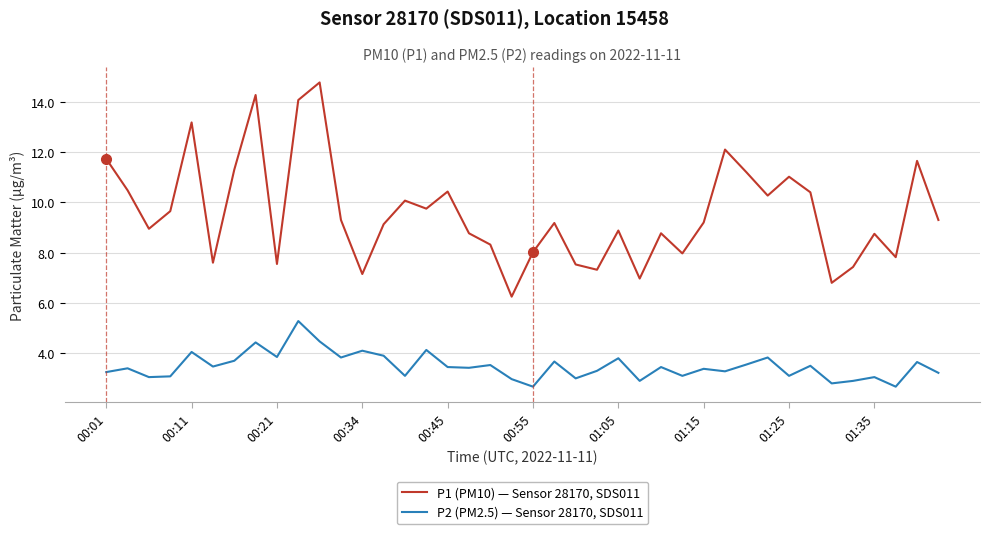

Which series has the widest spread of values?

P1 (PM10) — Sensor 28170, SDS011